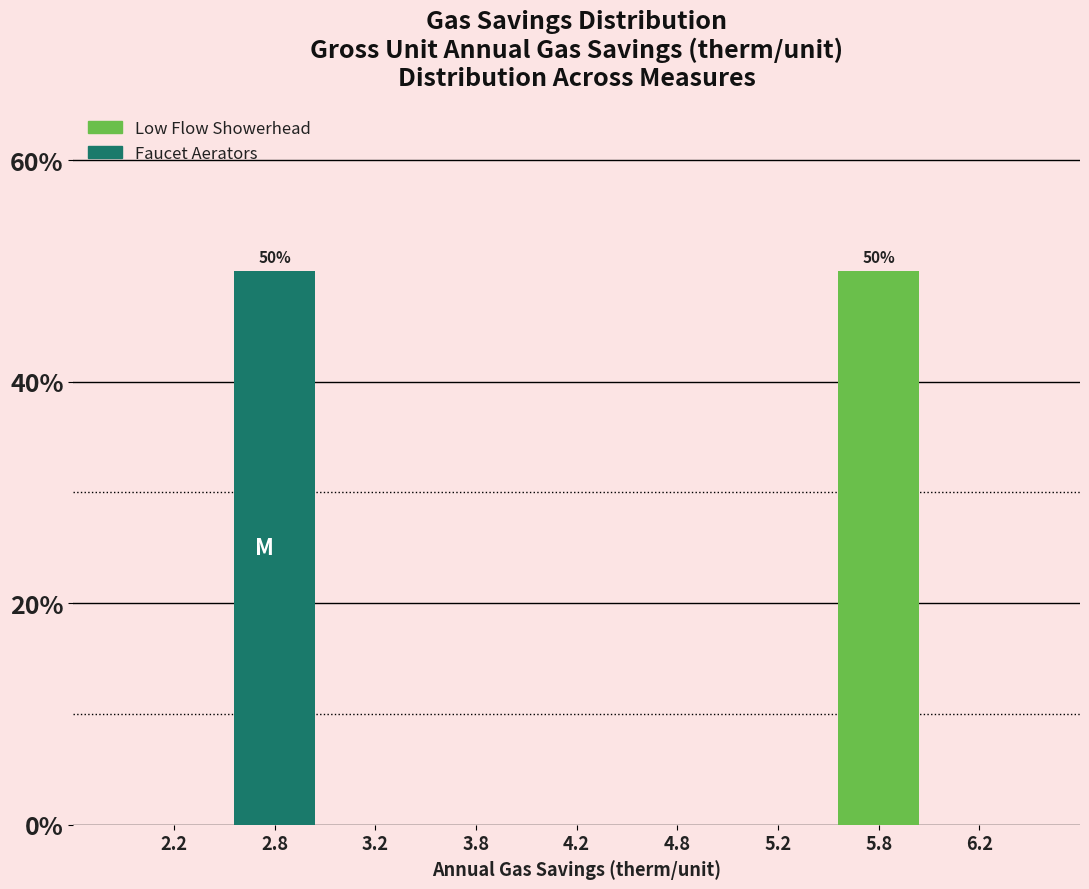

Reading left to right, extract all data points from this chart.

2.2=0	2.8=50	3.2=0	3.8=0	4.2=0	4.8=0	5.2=0	5.8=50	6.2=0